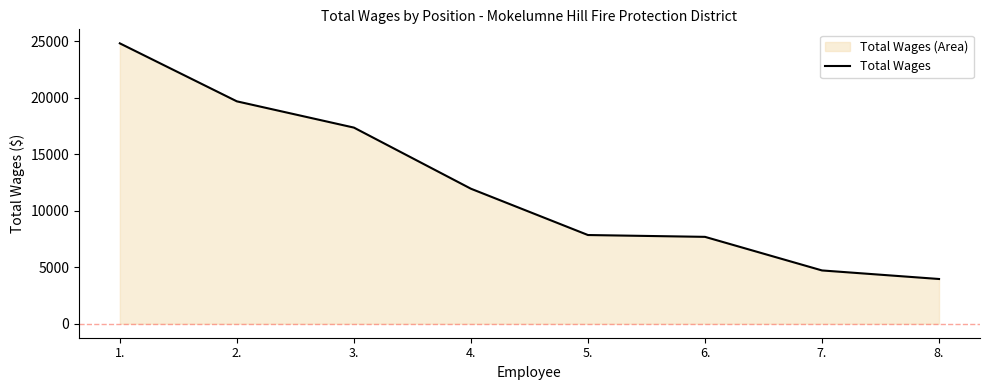

What is the average value?

12254